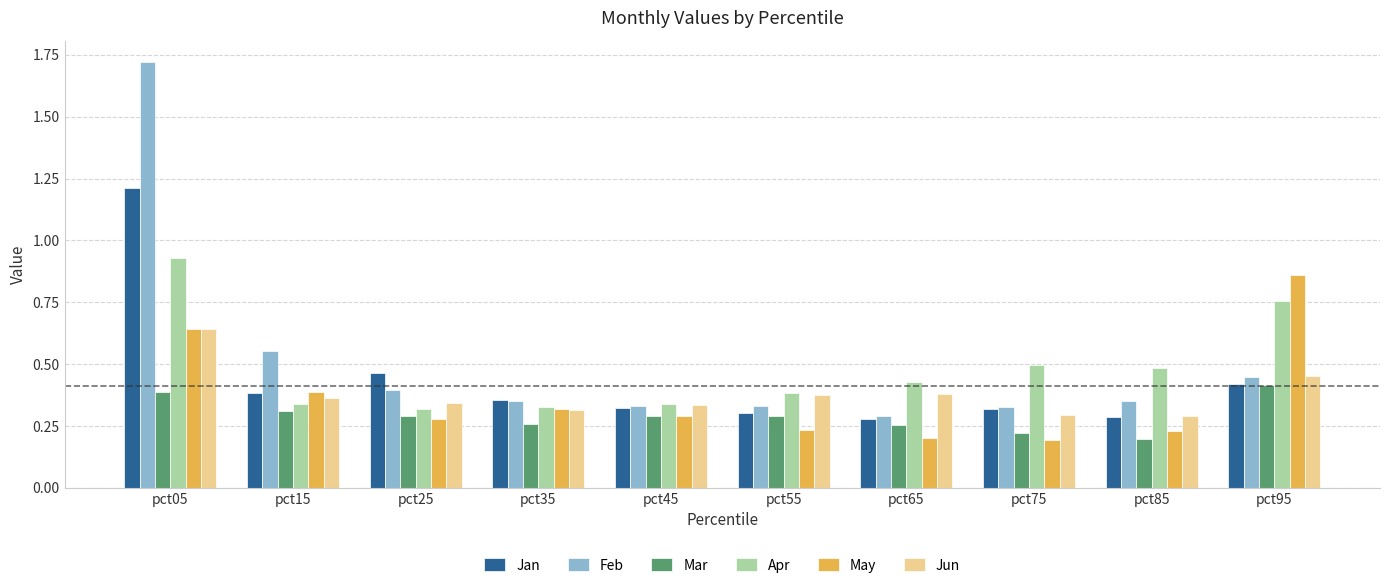

How many Jan values are between 0 and 1?

9